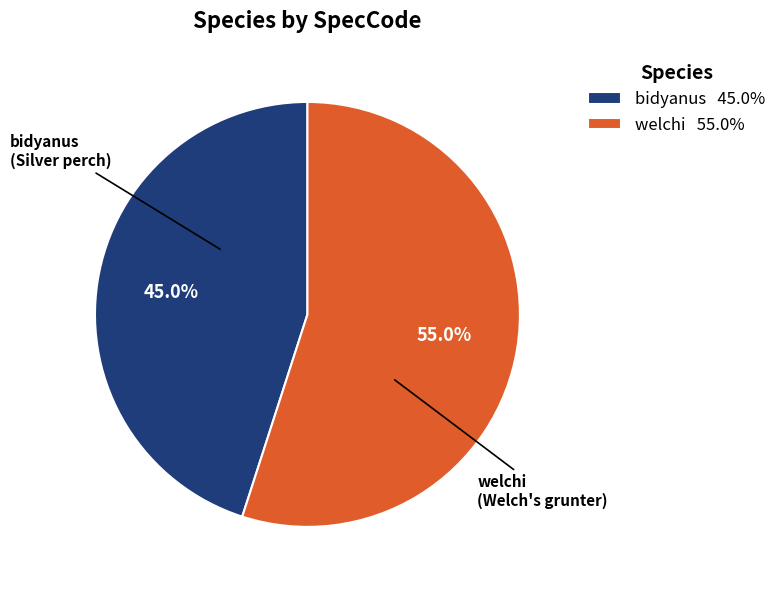

To the nearest percent, what percentage of the pie is welchi?

55%